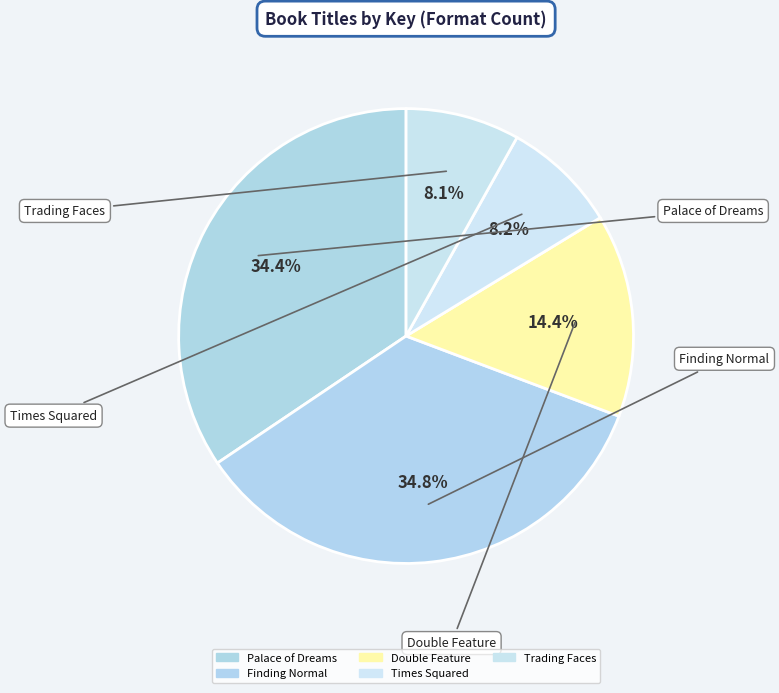

What is the largest slice in the pie chart?

Finding Normal